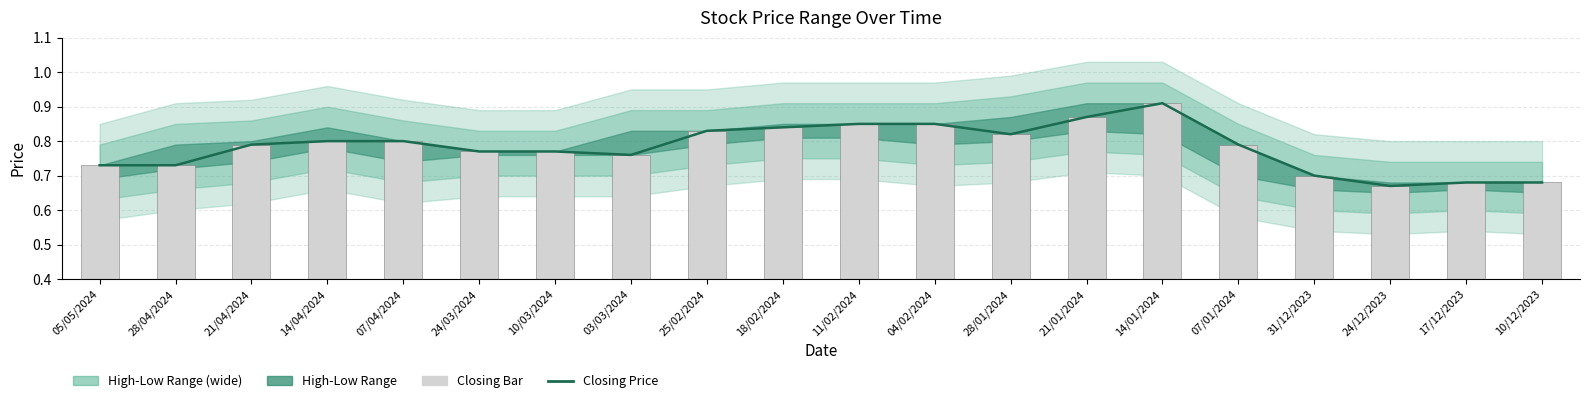

What is the smallest value displayed?

0.7